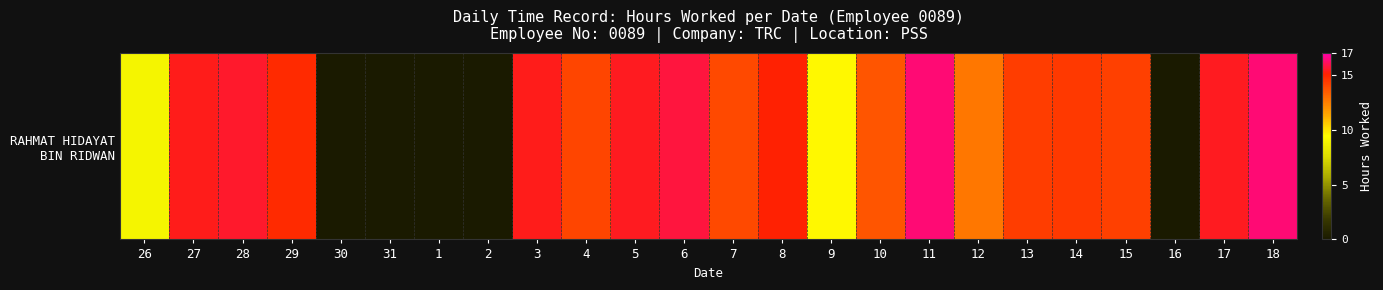

The value at 17 is 15.4. True or false?

True